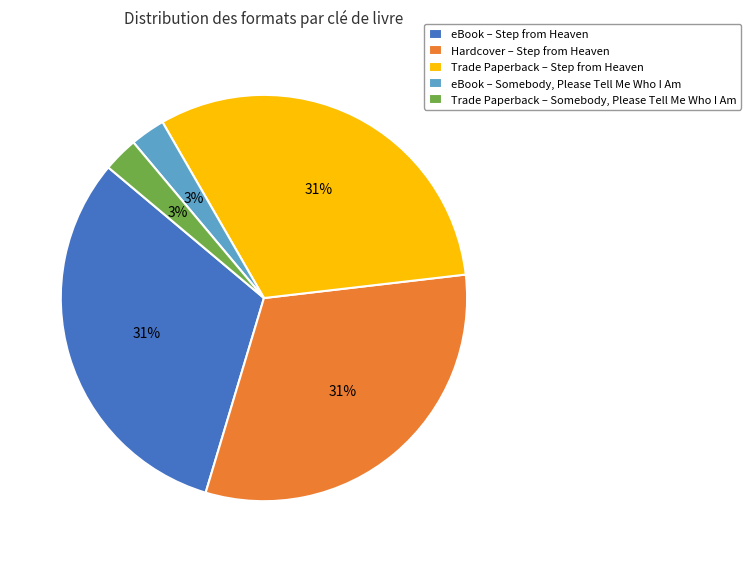

True or false: Hardcover – Step from Heaven accounts for 31% of the total.

True